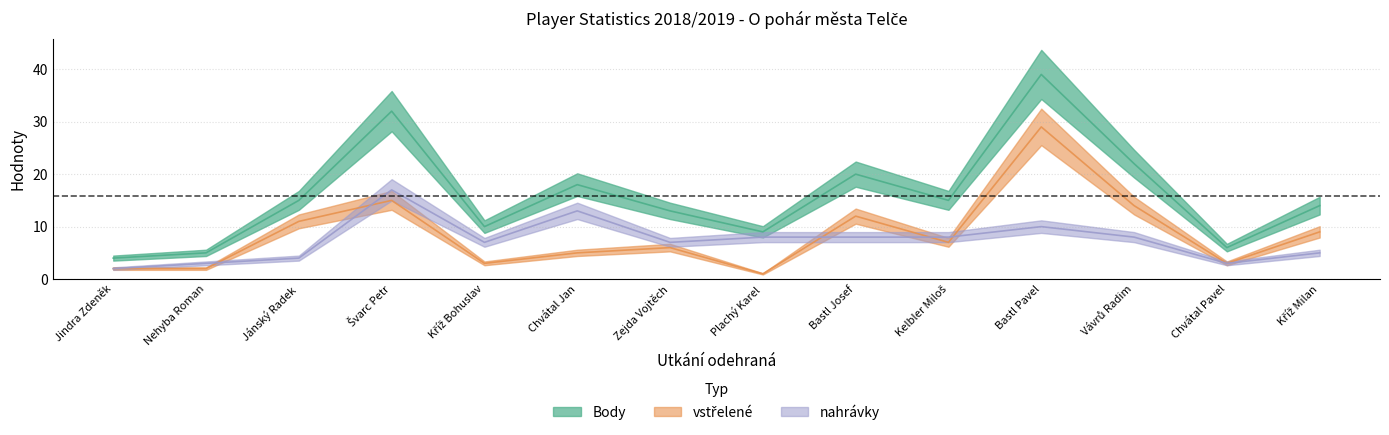

True or false: vstřelené has more than 0 interior local peaks.

True